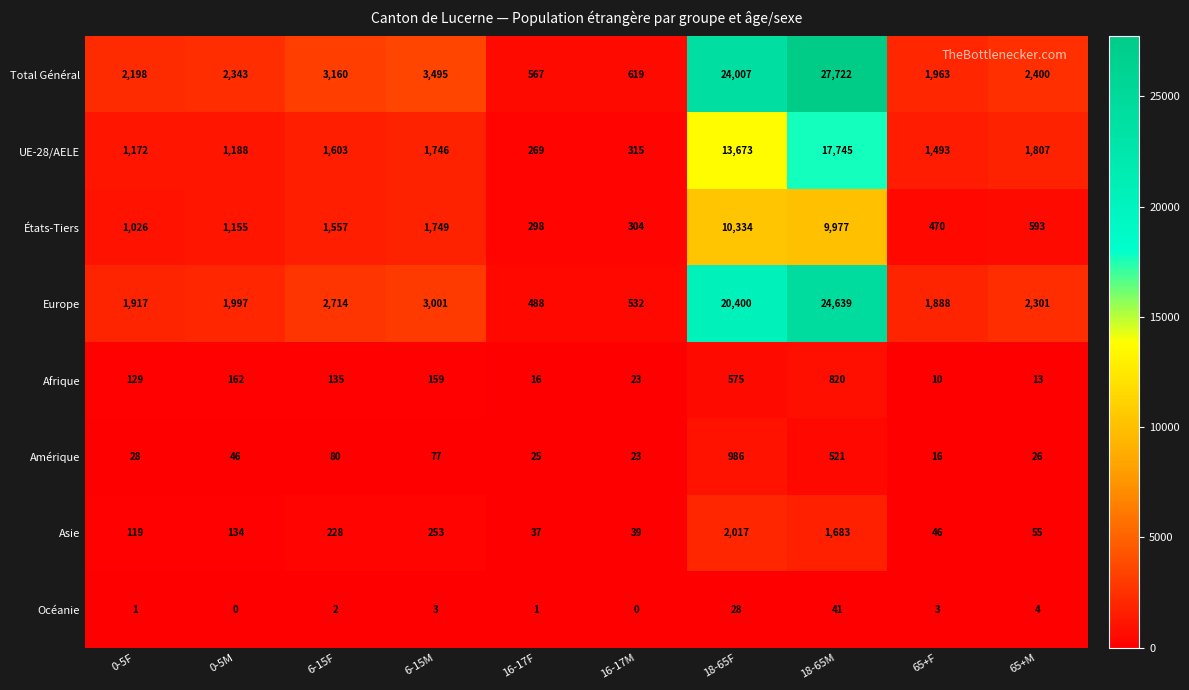

Which category has the highest value in the Amérique series?

18-65F